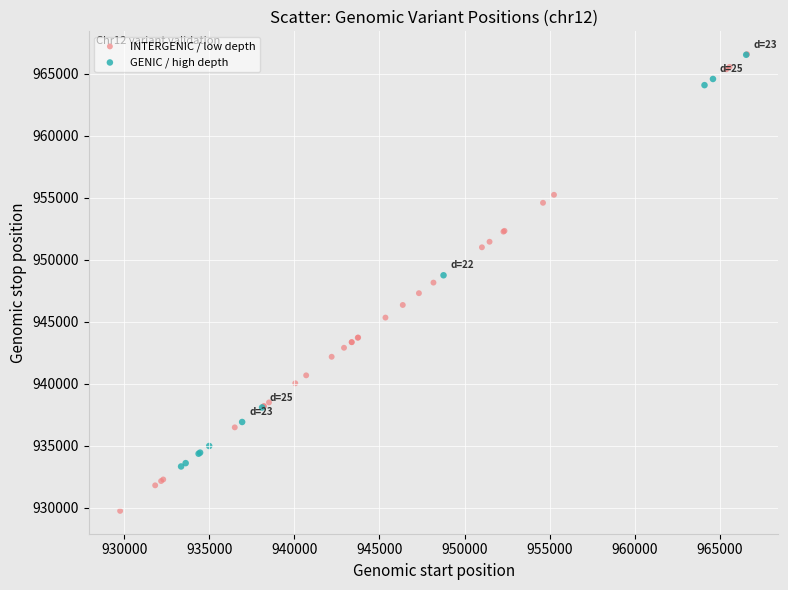

Which series has the largest Y range (max minus min)?

INTERGENIC / low depth